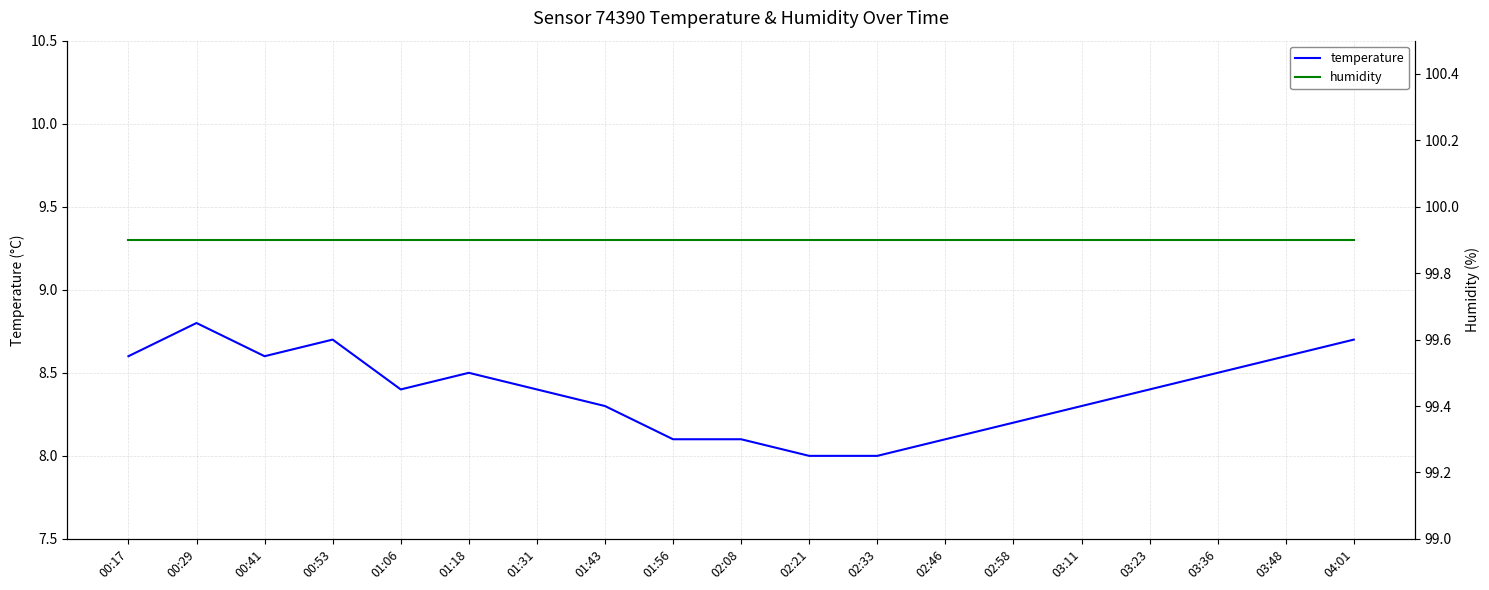

What is the approximate value of temperature at 01:06?

8.4